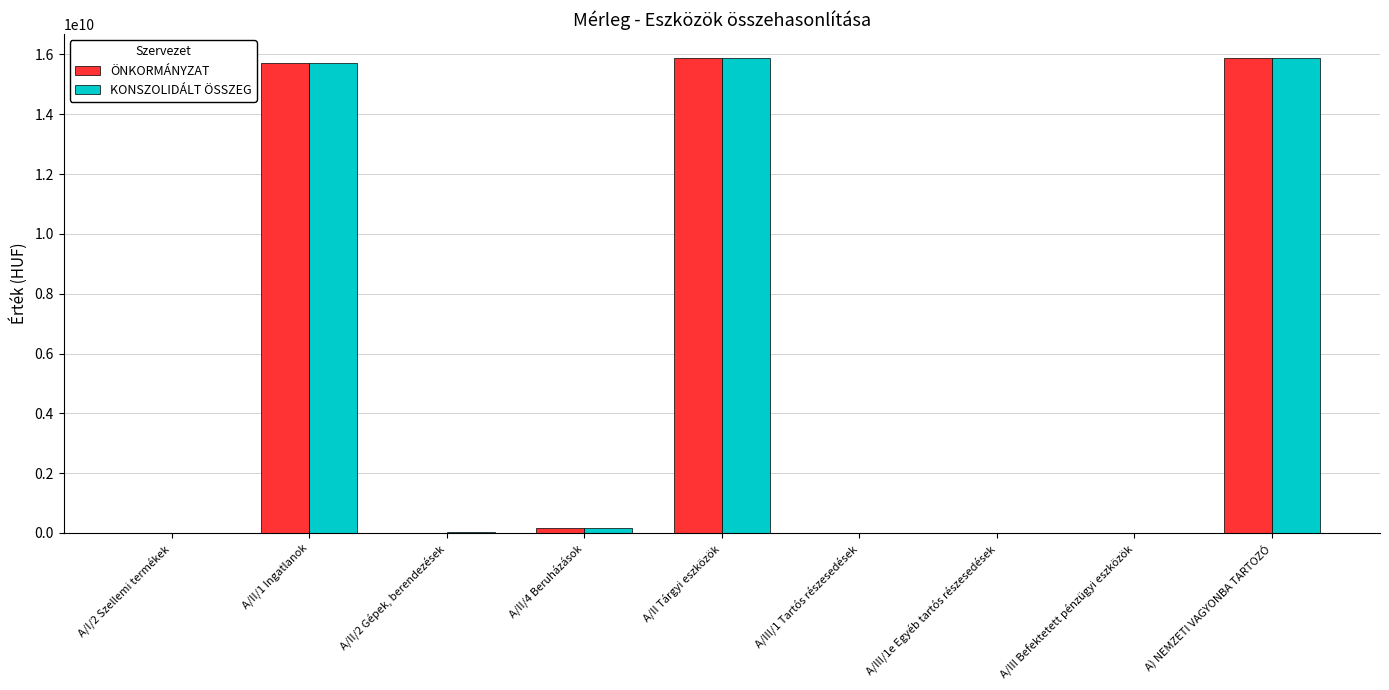

What is the average value of the KONSZOLIDÁLT ÖSSZEG series?

5293465118